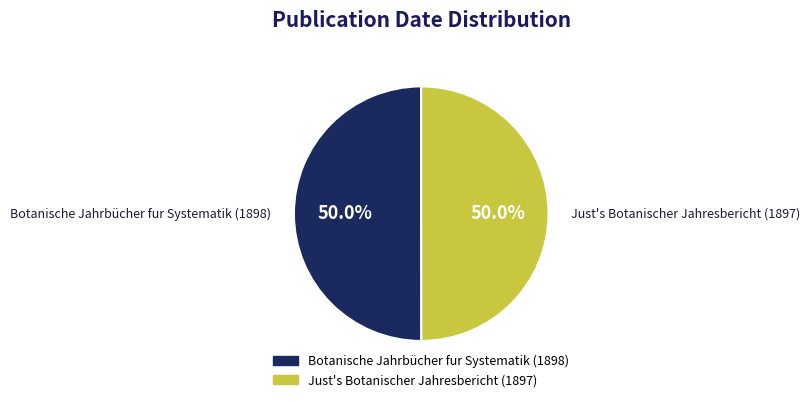

What percentage is NOT represented by Botanische Jahrbücher fur Systematik (1898)?

50.0%